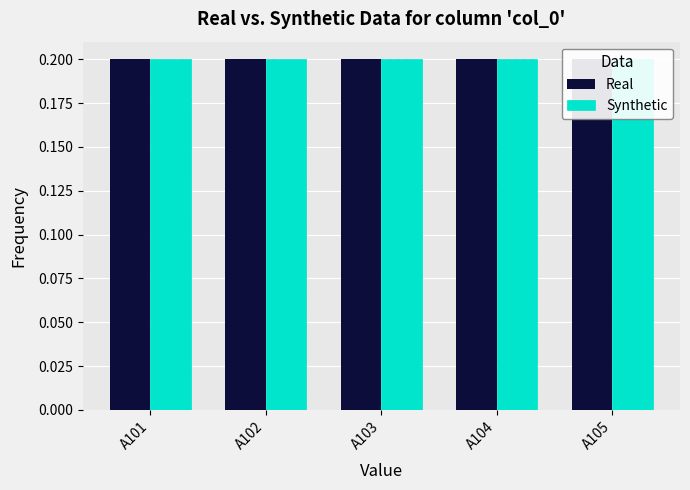

Which label corresponds to the largest value in the chart?

A105